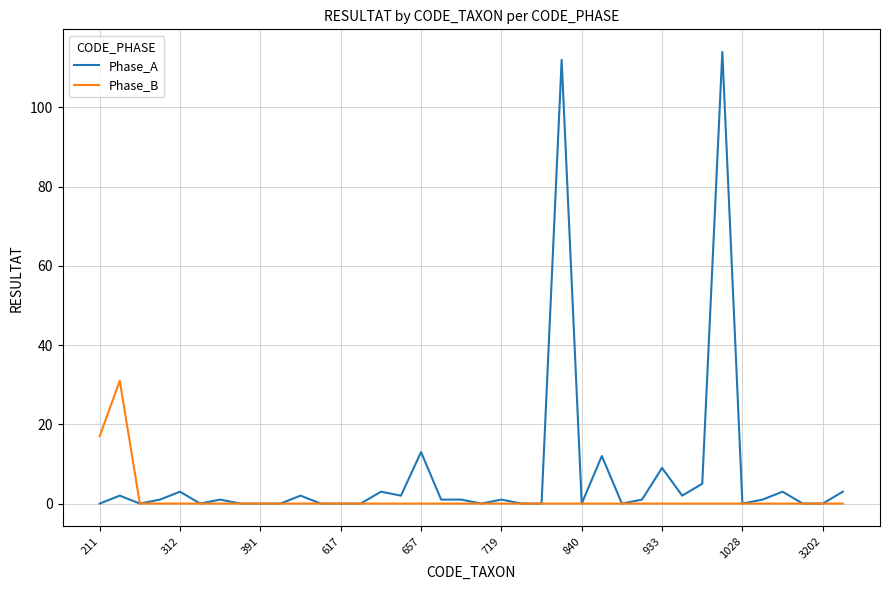

What are all the series names shown in the legend?

Phase_A, Phase_B